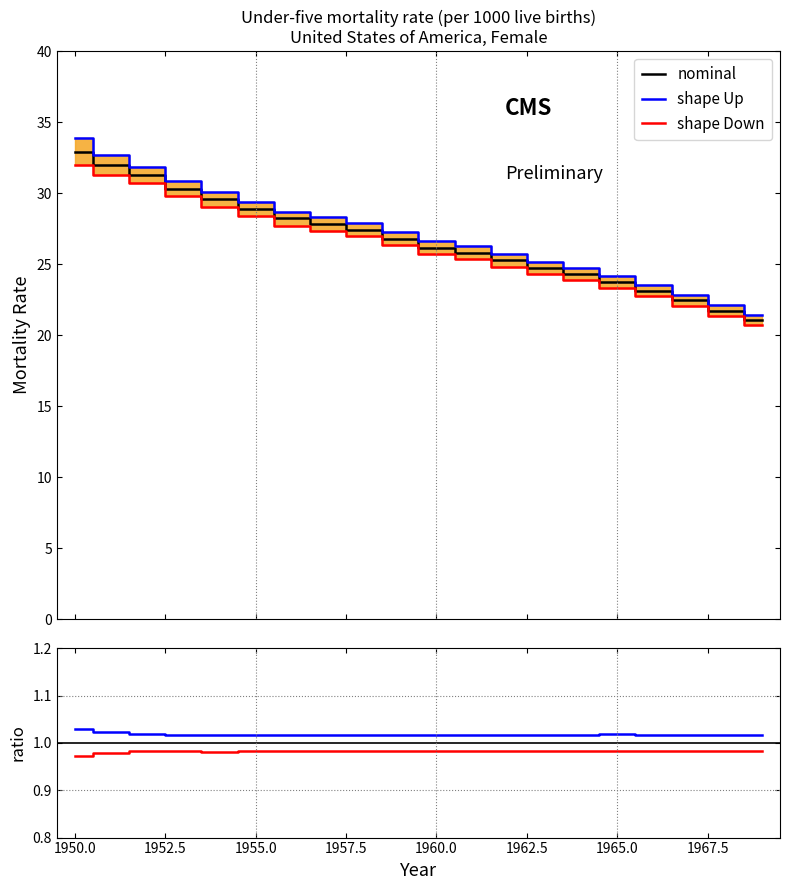

Count the number of data series in this chart.

3